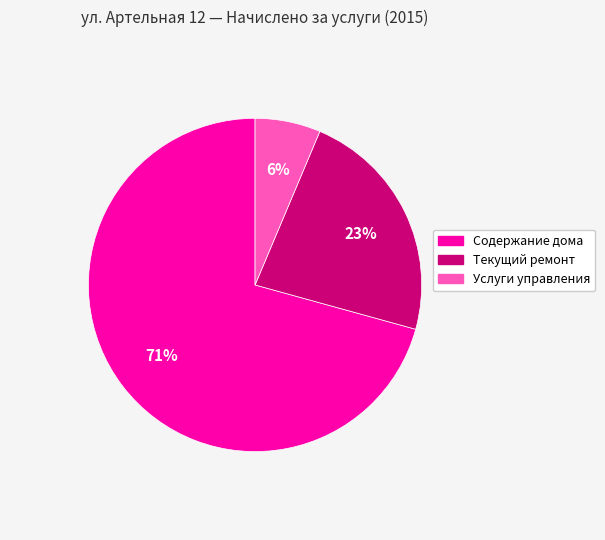

Which category has the biggest portion of the pie?

Содержание дома